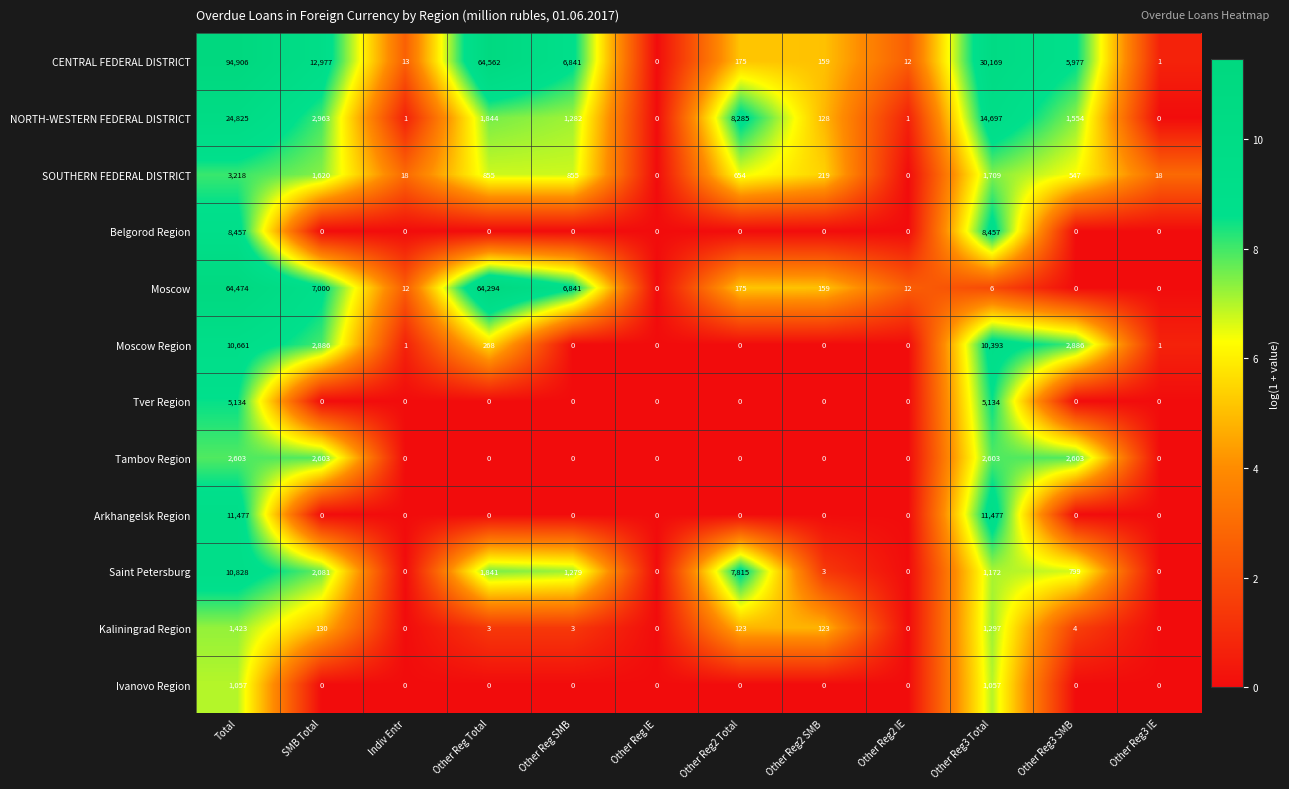

What is the sum of all Saint Petersburg values?

25818